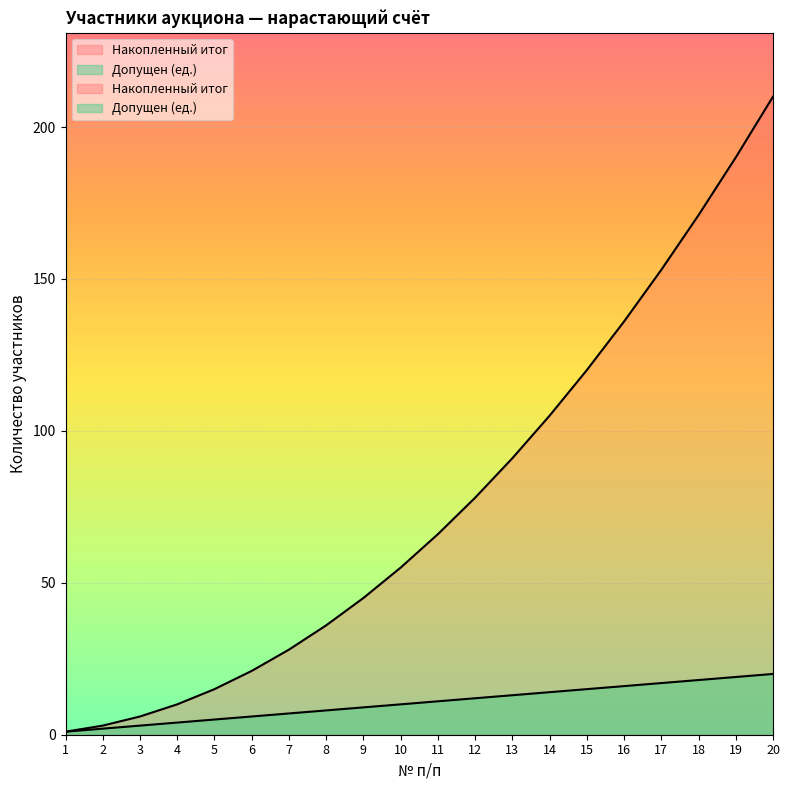

Which series has the widest spread of values?

Накопленный итог